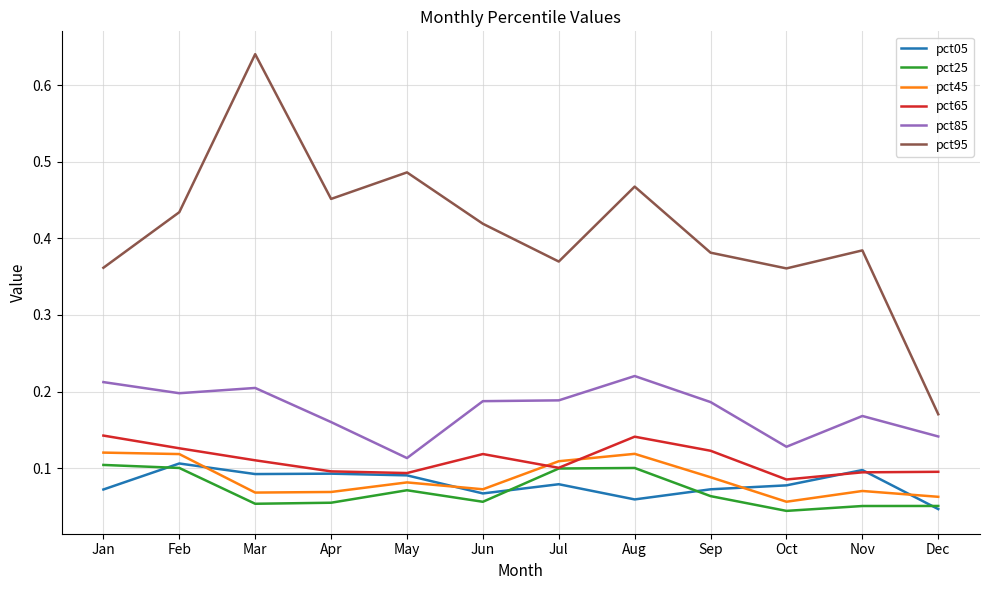

Which series has the largest total across all categories?

pct95